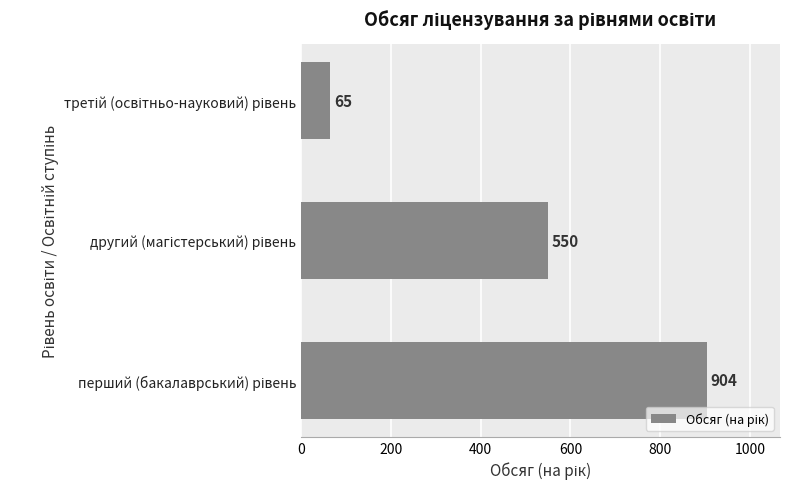

What is the smallest value displayed?

65